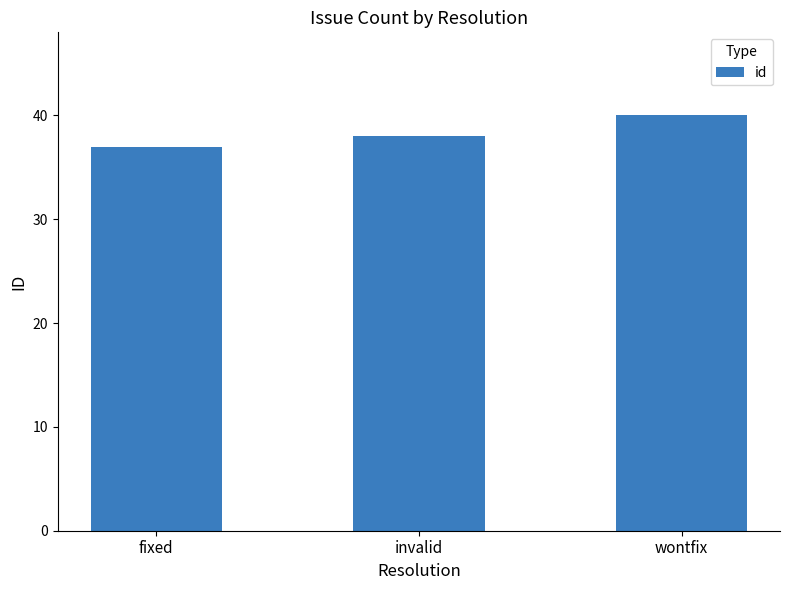

What is the sum of all values?

115